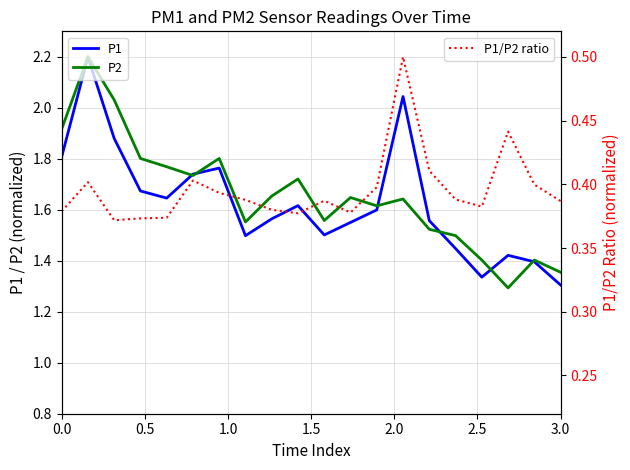

Which series has the largest total across all categories?

P2